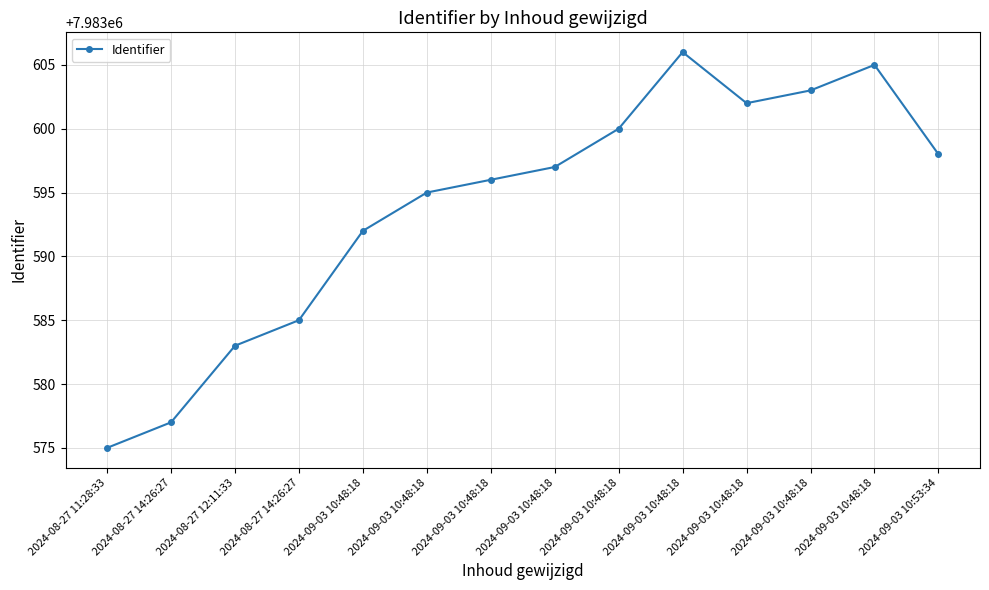

Reading left to right, what are all the values shown in this chart?

2024-08-27 11:28:33=7983575	2024-08-27 14:26:27=7983577	2024-08-27 12:11:33=7983583	2024-08-27 14:26:27=7983585	2024-09-03 10:48:18=7983592	2024-09-03 10:48:18=7983595	2024-09-03 10:48:18=7983596	2024-09-03 10:48:18=7983597	2024-09-03 10:48:18=7983600	2024-09-03 10:48:18=7983606	2024-09-03 10:48:18=7983602	2024-09-03 10:48:18=7983603	2024-09-03 10:48:18=7983605	2024-09-03 10:53:34=7983598